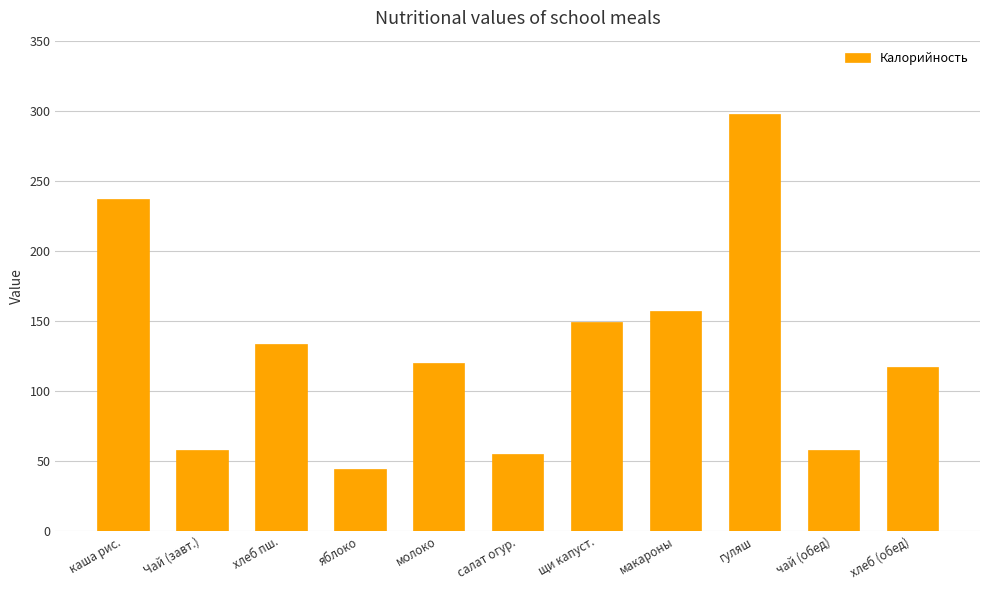

The value at макароны is 157.0. True or false?

True